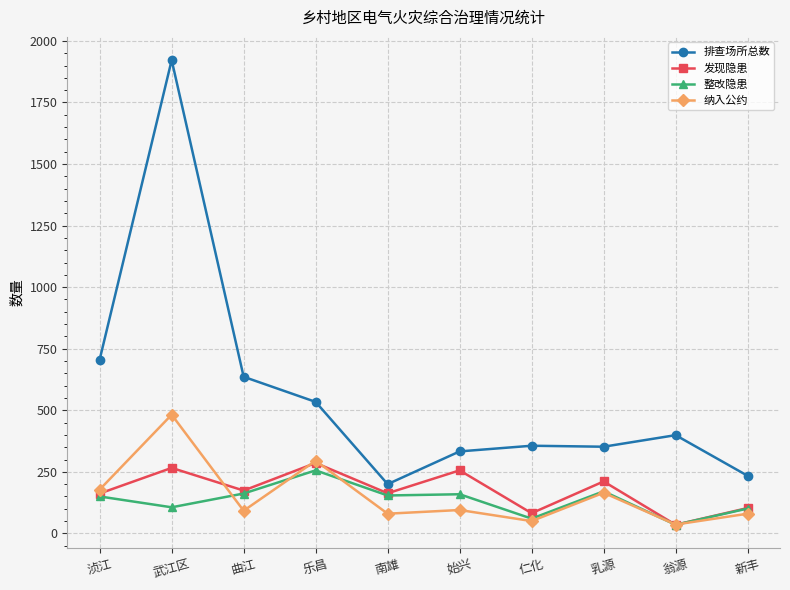

At which category does the chart reach its peak across all series?

武江区